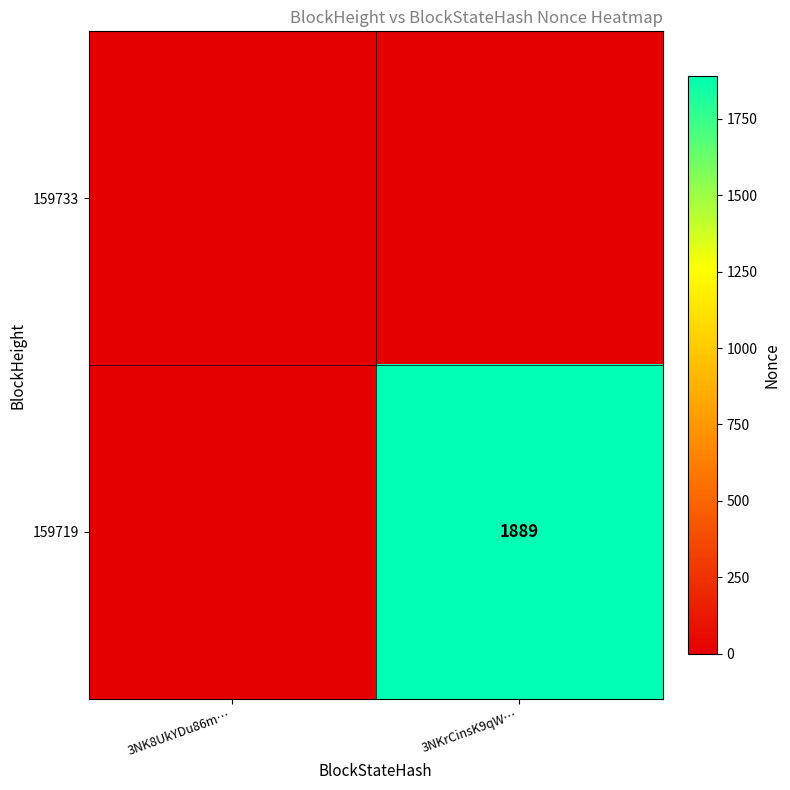

True or false: 159719 has a value of 1889 at 3NKrCinsK9qW….

True